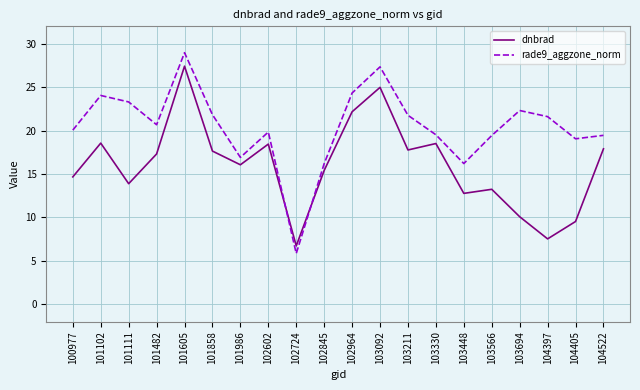

Which category has the lowest value in the rade9_aggzone_norm series?

102724